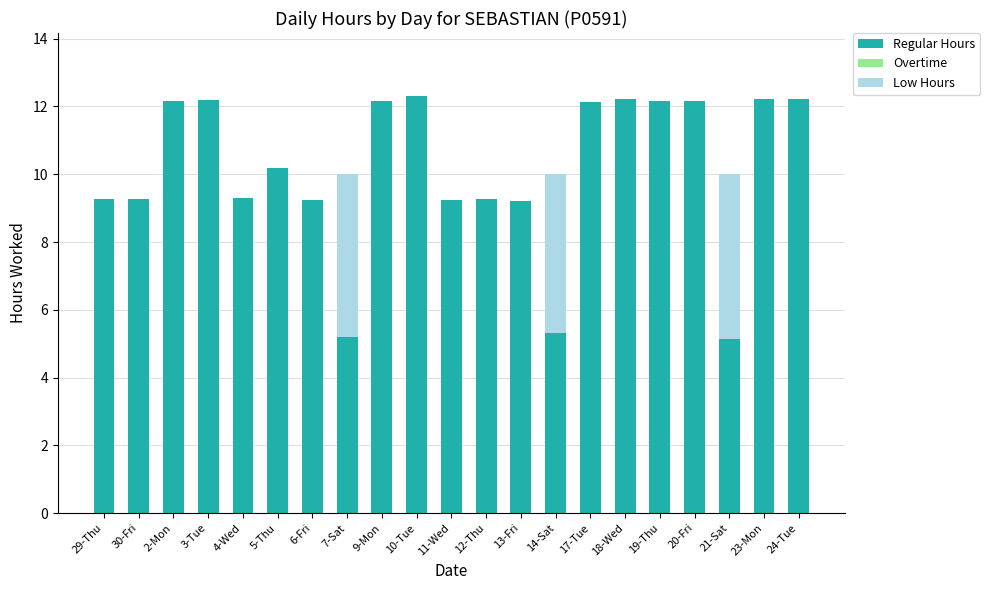

Count the number of data series in this chart.

2